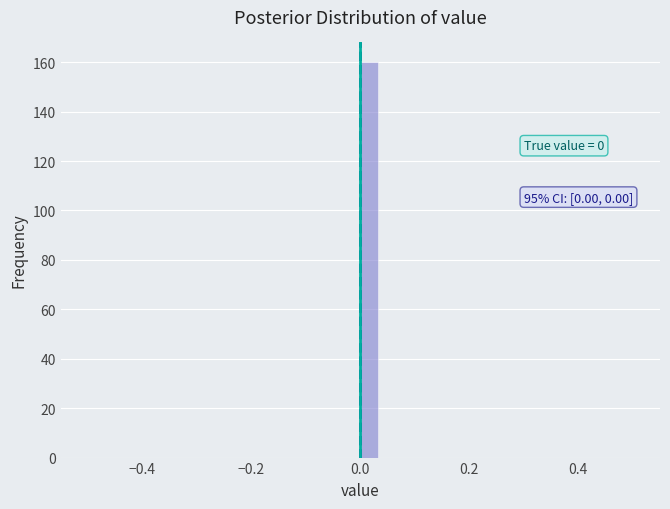

Read against the x-axis, roughly where is the centre of the tallest bar?

0.02